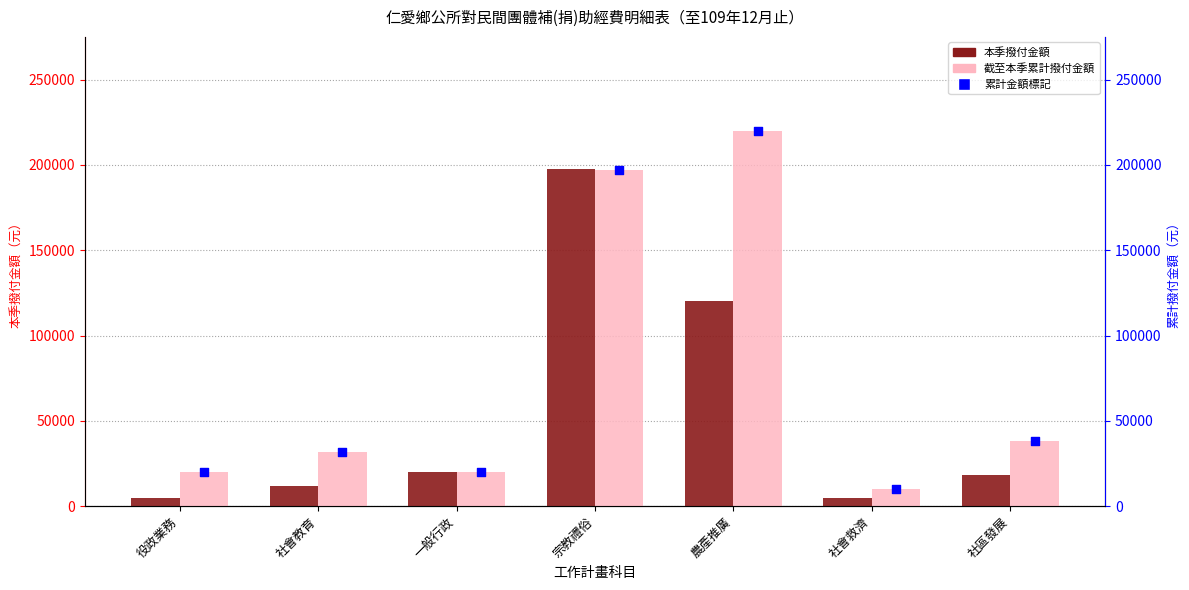

Which series contains the lowest Y value?

本季撥付金額